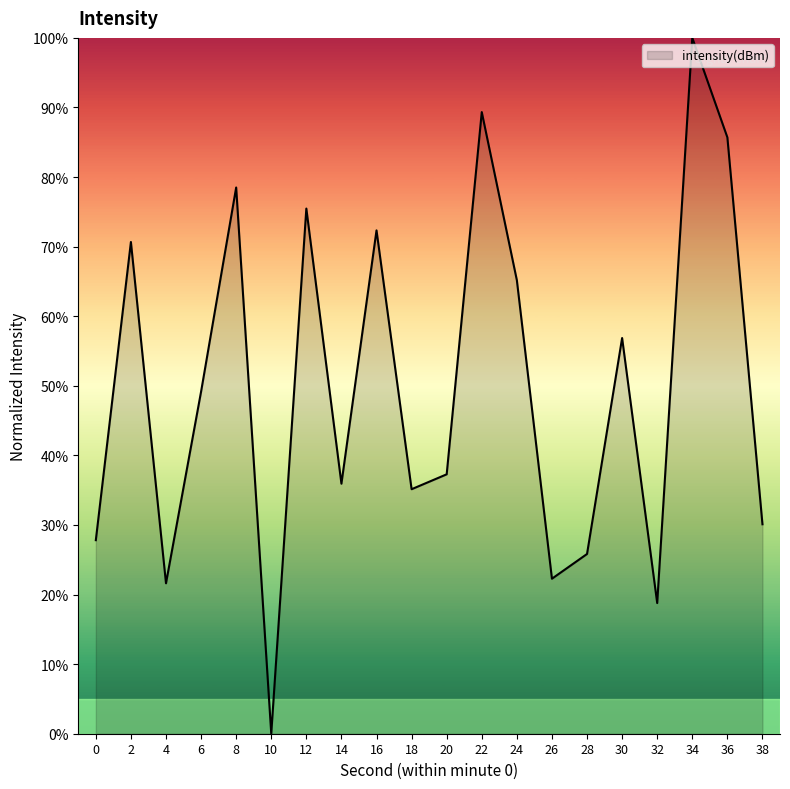

Which category has the highest value across all series?

34